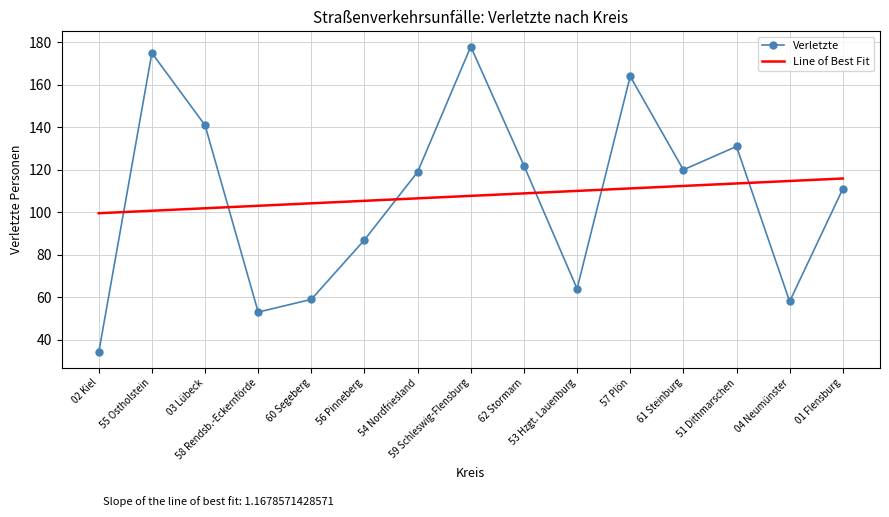

Where is the first local minimum?

58 Rendsb.-Eckernförde